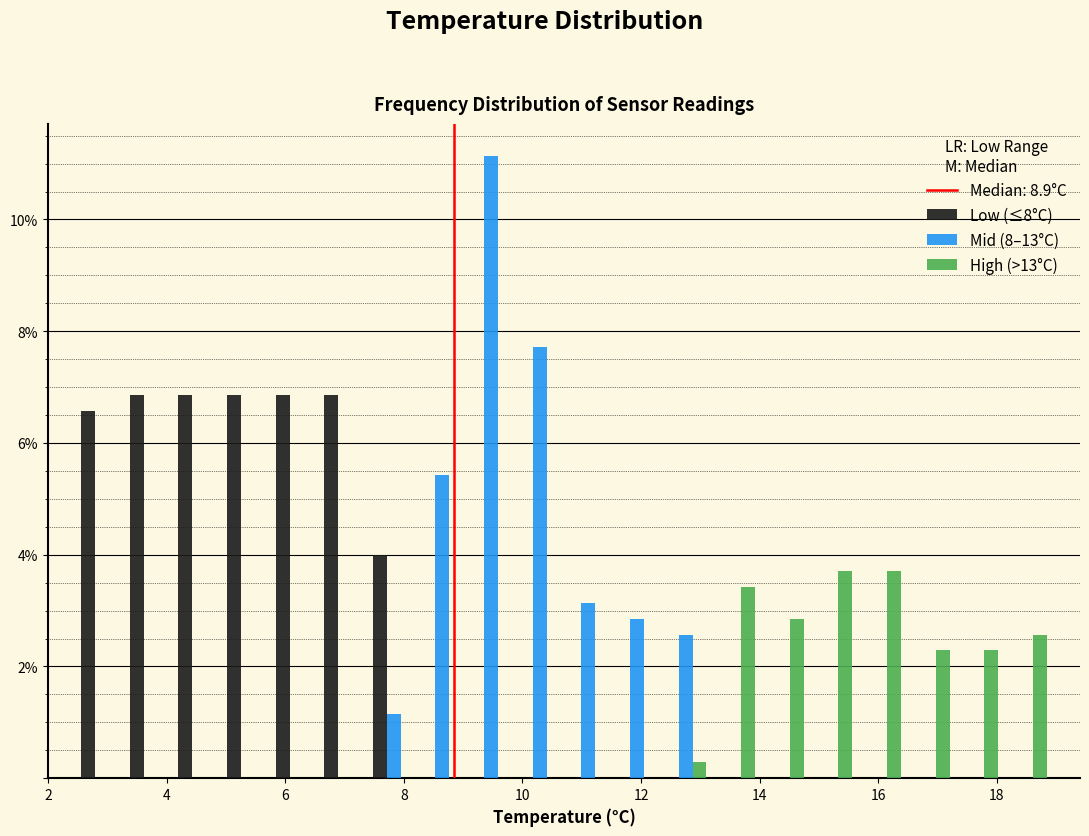

In the Mid (8–13°C) series, which range on the x-axis has the tallest bar?

9.06 to 9.88